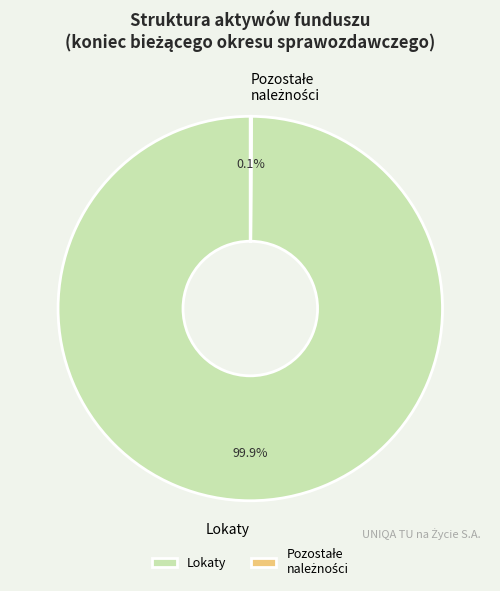

Does Lokaty account for over 50% of the chart?

Yes